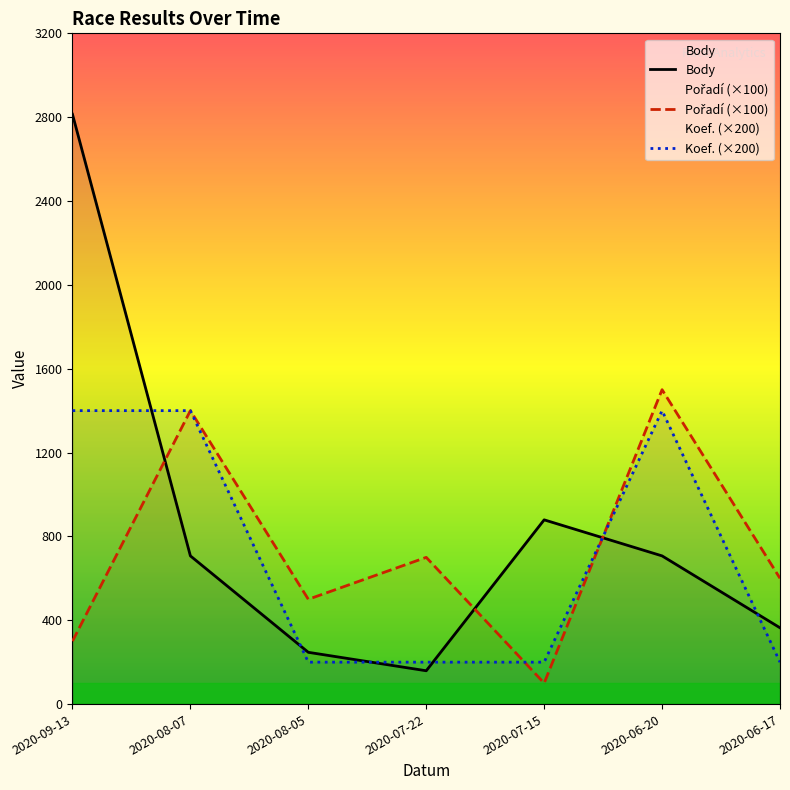

What is the difference between the highest and lowest values at 2020-07-15?

779